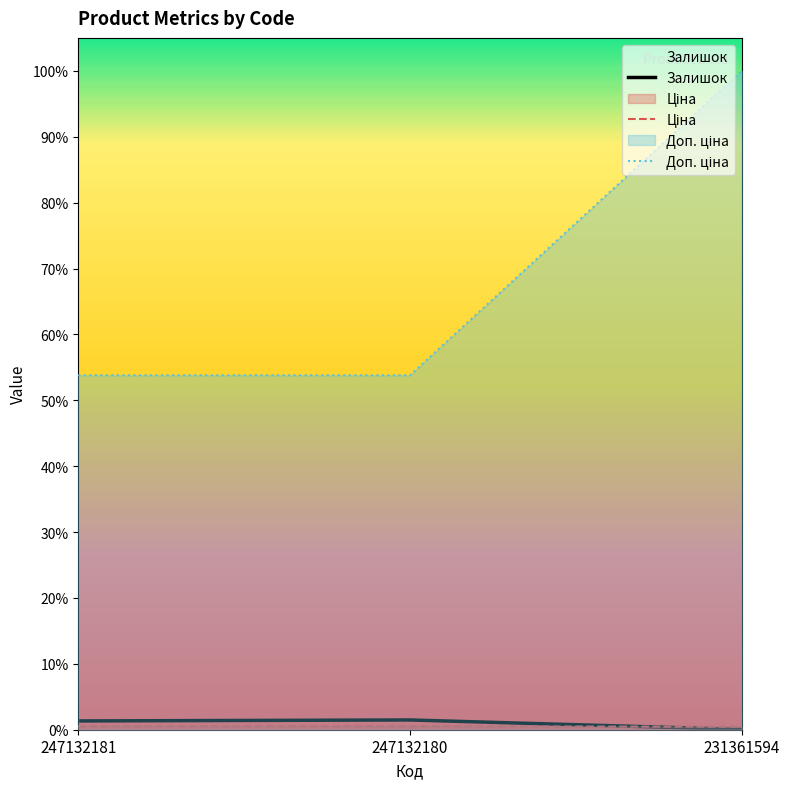

What are all the series names shown in the legend?

Залишок, Ціна, Доп. ціна